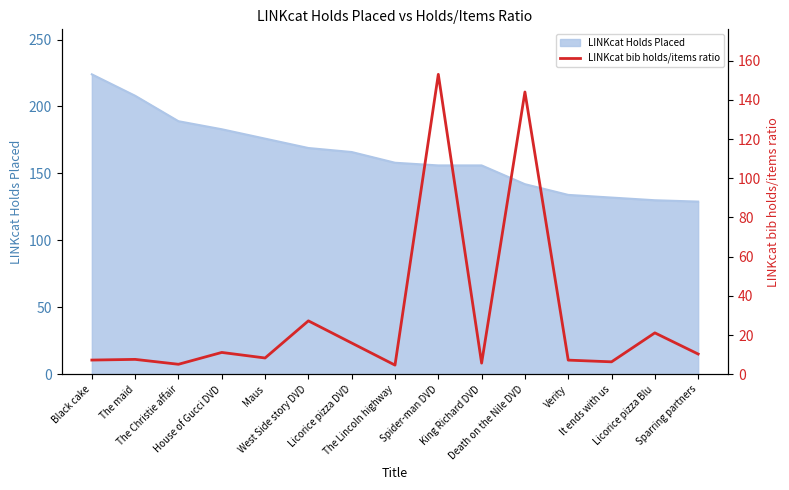

Count the number of categories in the chart.

15